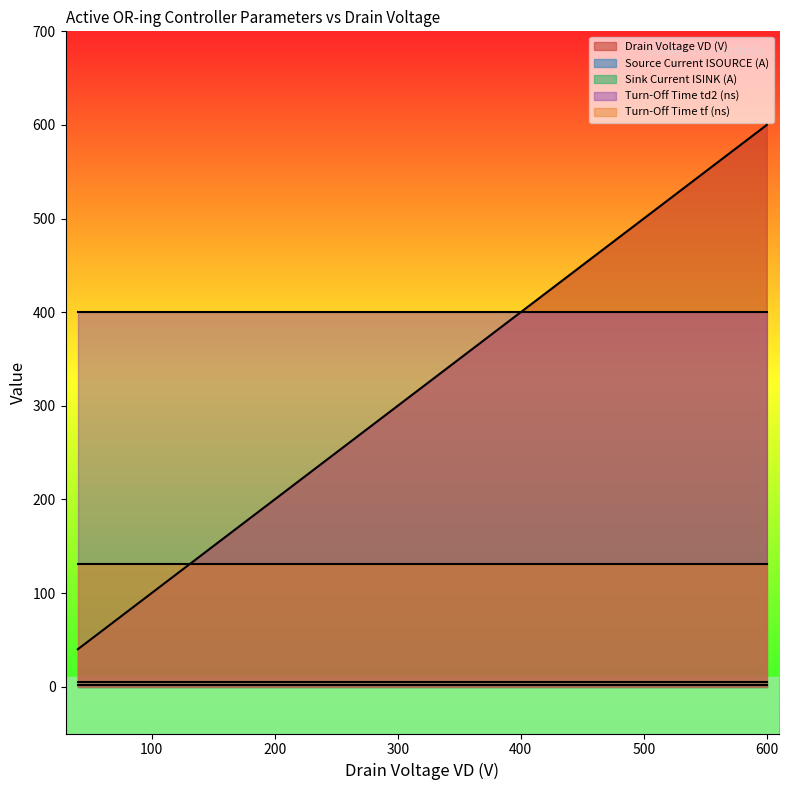

How many lines are shown in the chart?

5